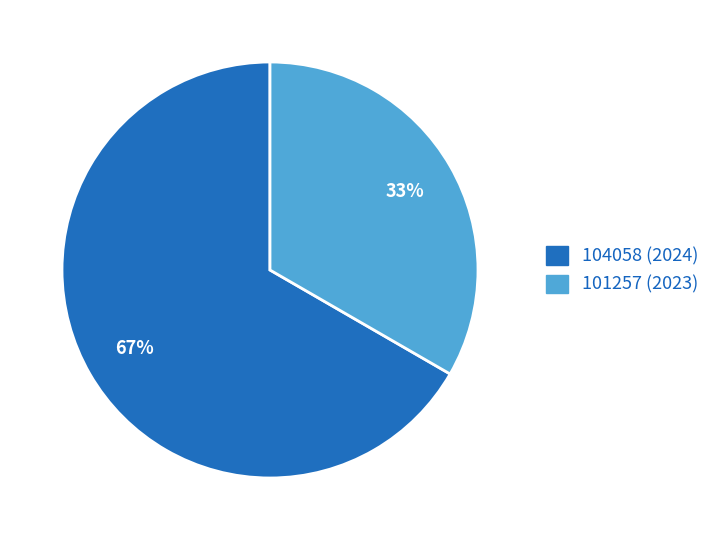

What percentage is the 104058 (2024) slice, to the nearest percent?

67%